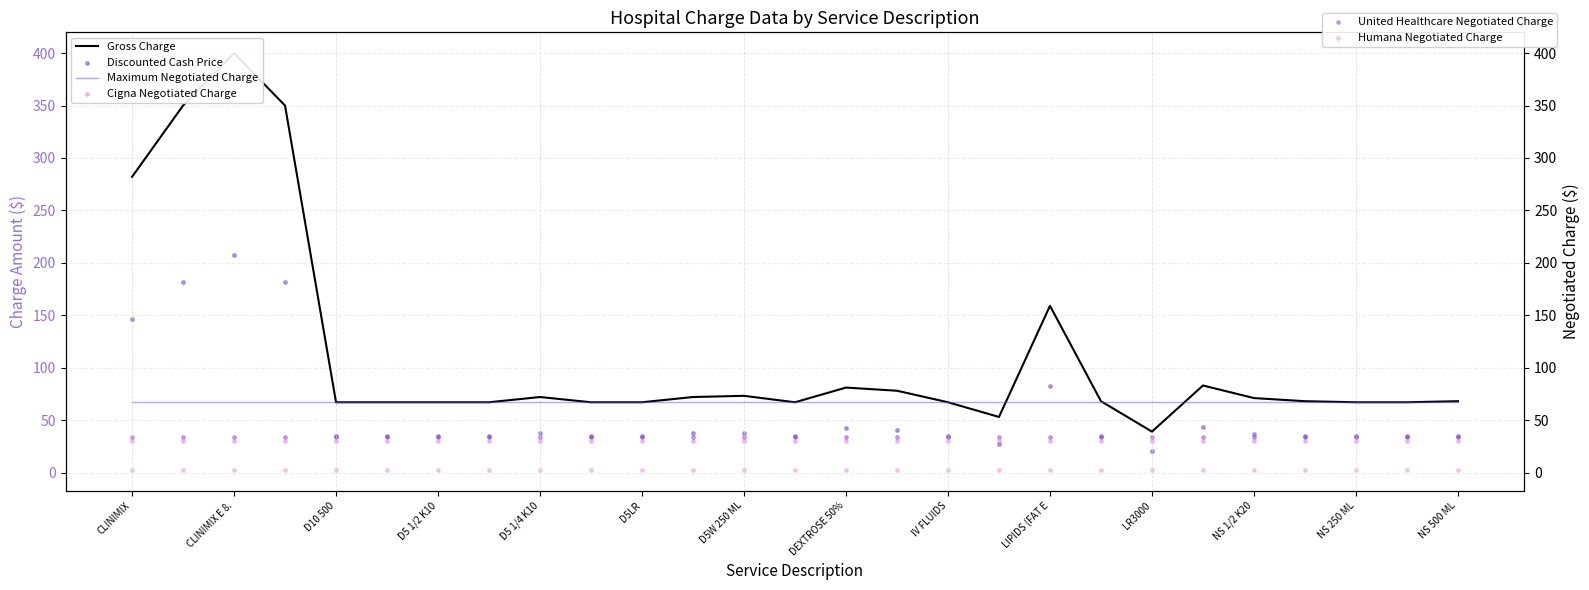

Which series reaches the maximum Y coordinate?

Gross Charge